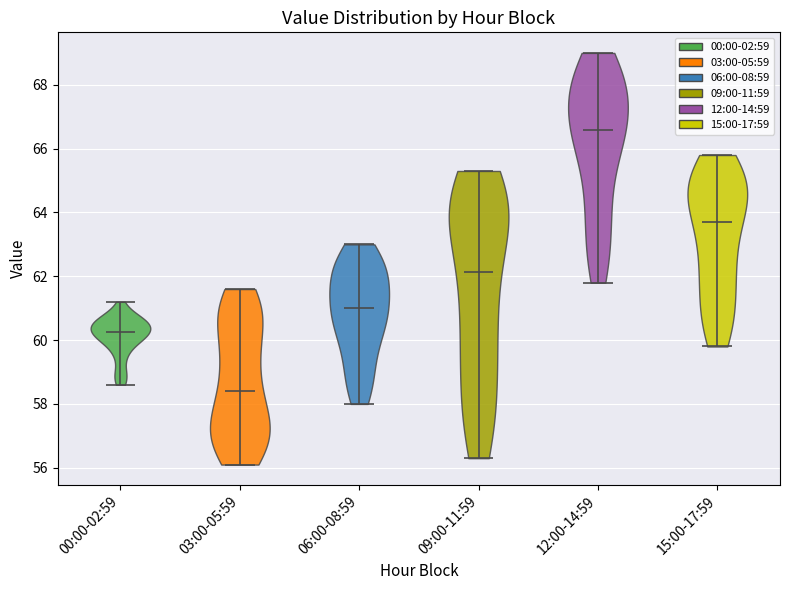

Reading left to right, read every violin against the y-axis: where its median line is, and the lowest and highest points it reaches. The values are not printed on the chart, so give them approximately, as read against the axis.

00:00-02:59: median line 60.2, lowest point 58.6, highest point 61.2
03:00-05:59: median line 58.4, lowest point 56.2, highest point 61.6
06:00-08:59: median line 61.0, lowest point 58.0, highest point 63.0
09:00-11:59: median line 62.2, lowest point 56.4, highest point 65.4
12:00-14:59: median line 66.6, lowest point 61.8, highest point 69.0
15:00-17:59: median line 63.8, lowest point 59.8, highest point 65.8